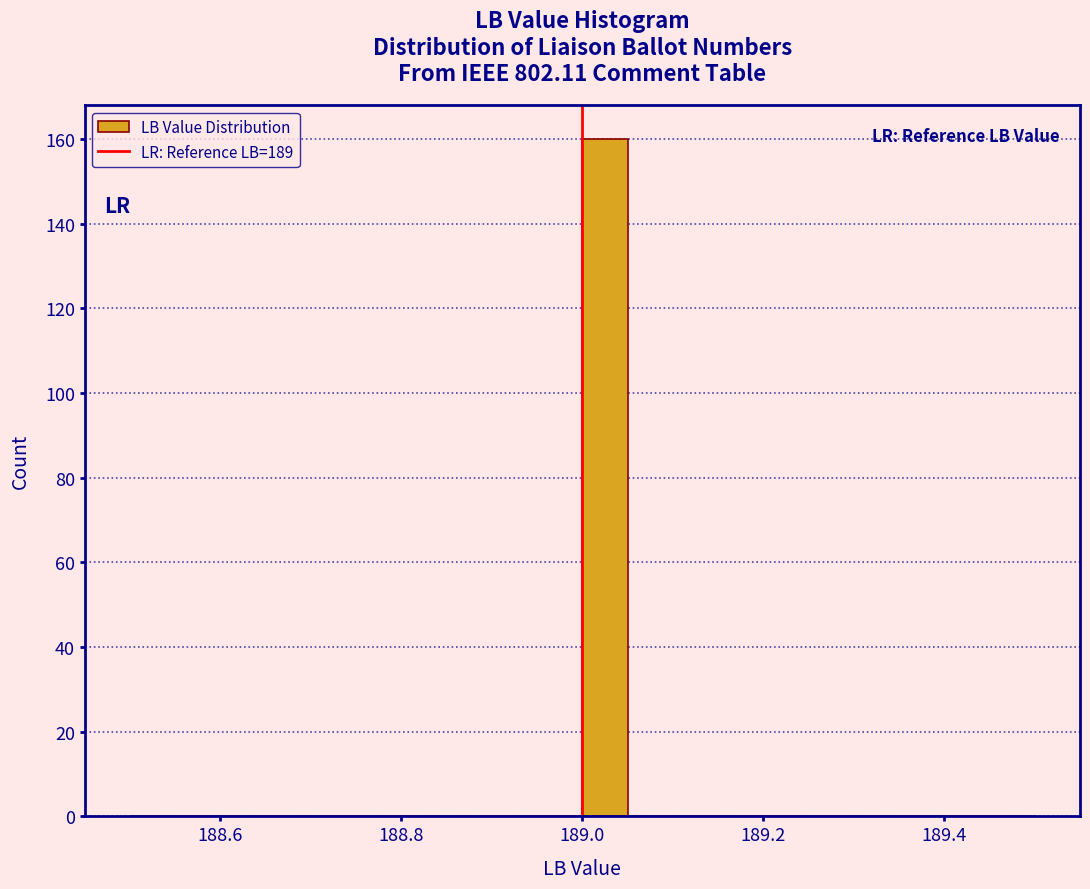

Read against the x-axis, roughly where is the centre of the tallest bar?

189.02